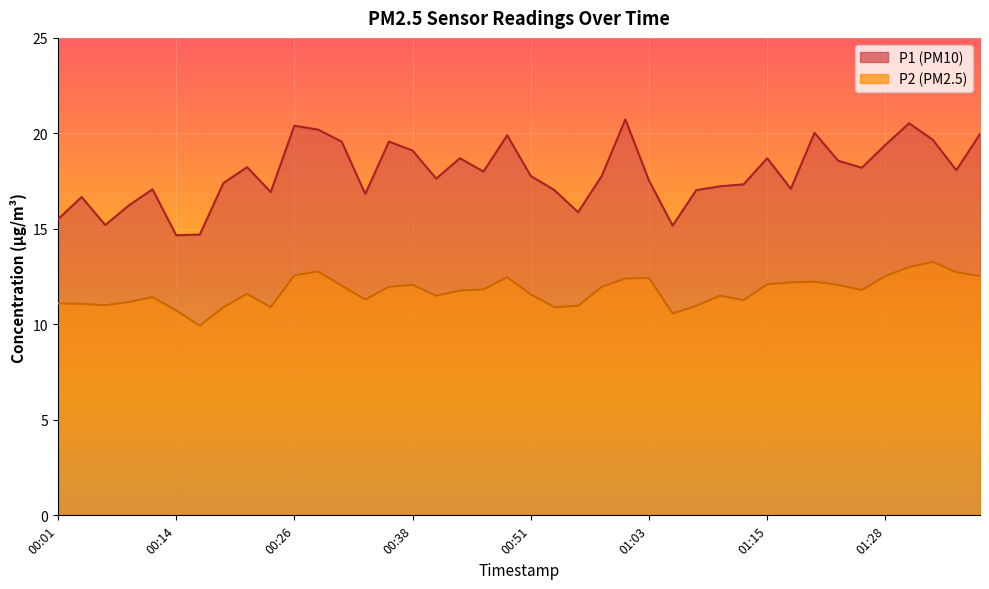

Rank the series at 00:16 from lowest to highest value.

P2, P1